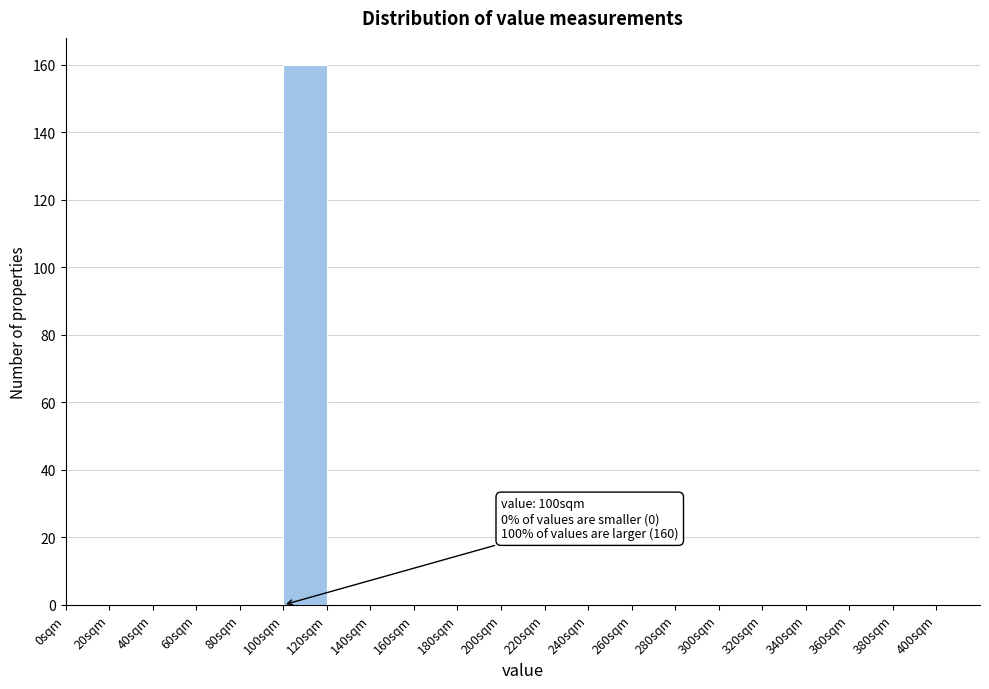

Over which range of the x-axis is the bar tallest?

100 to 120